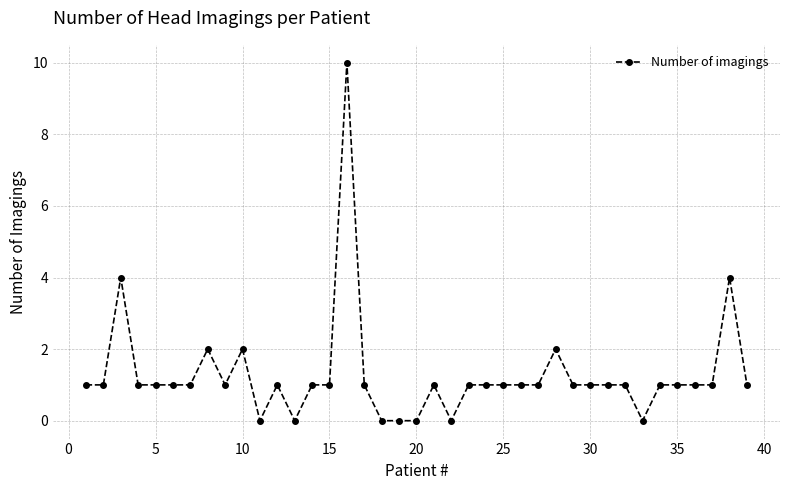

True or false: there are more than 2 points higher than both neighbors.

True